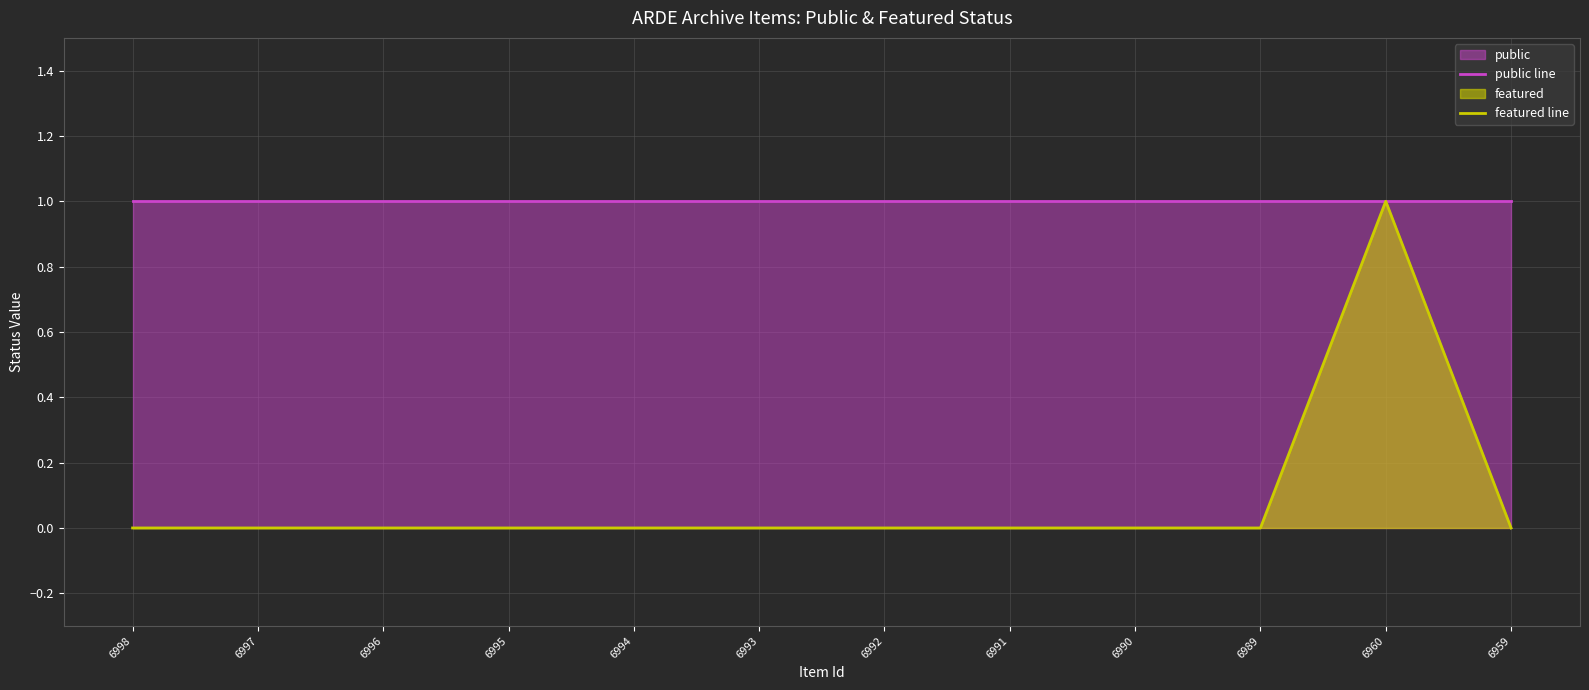

Is it true that public line equals 1 at 6992?

True